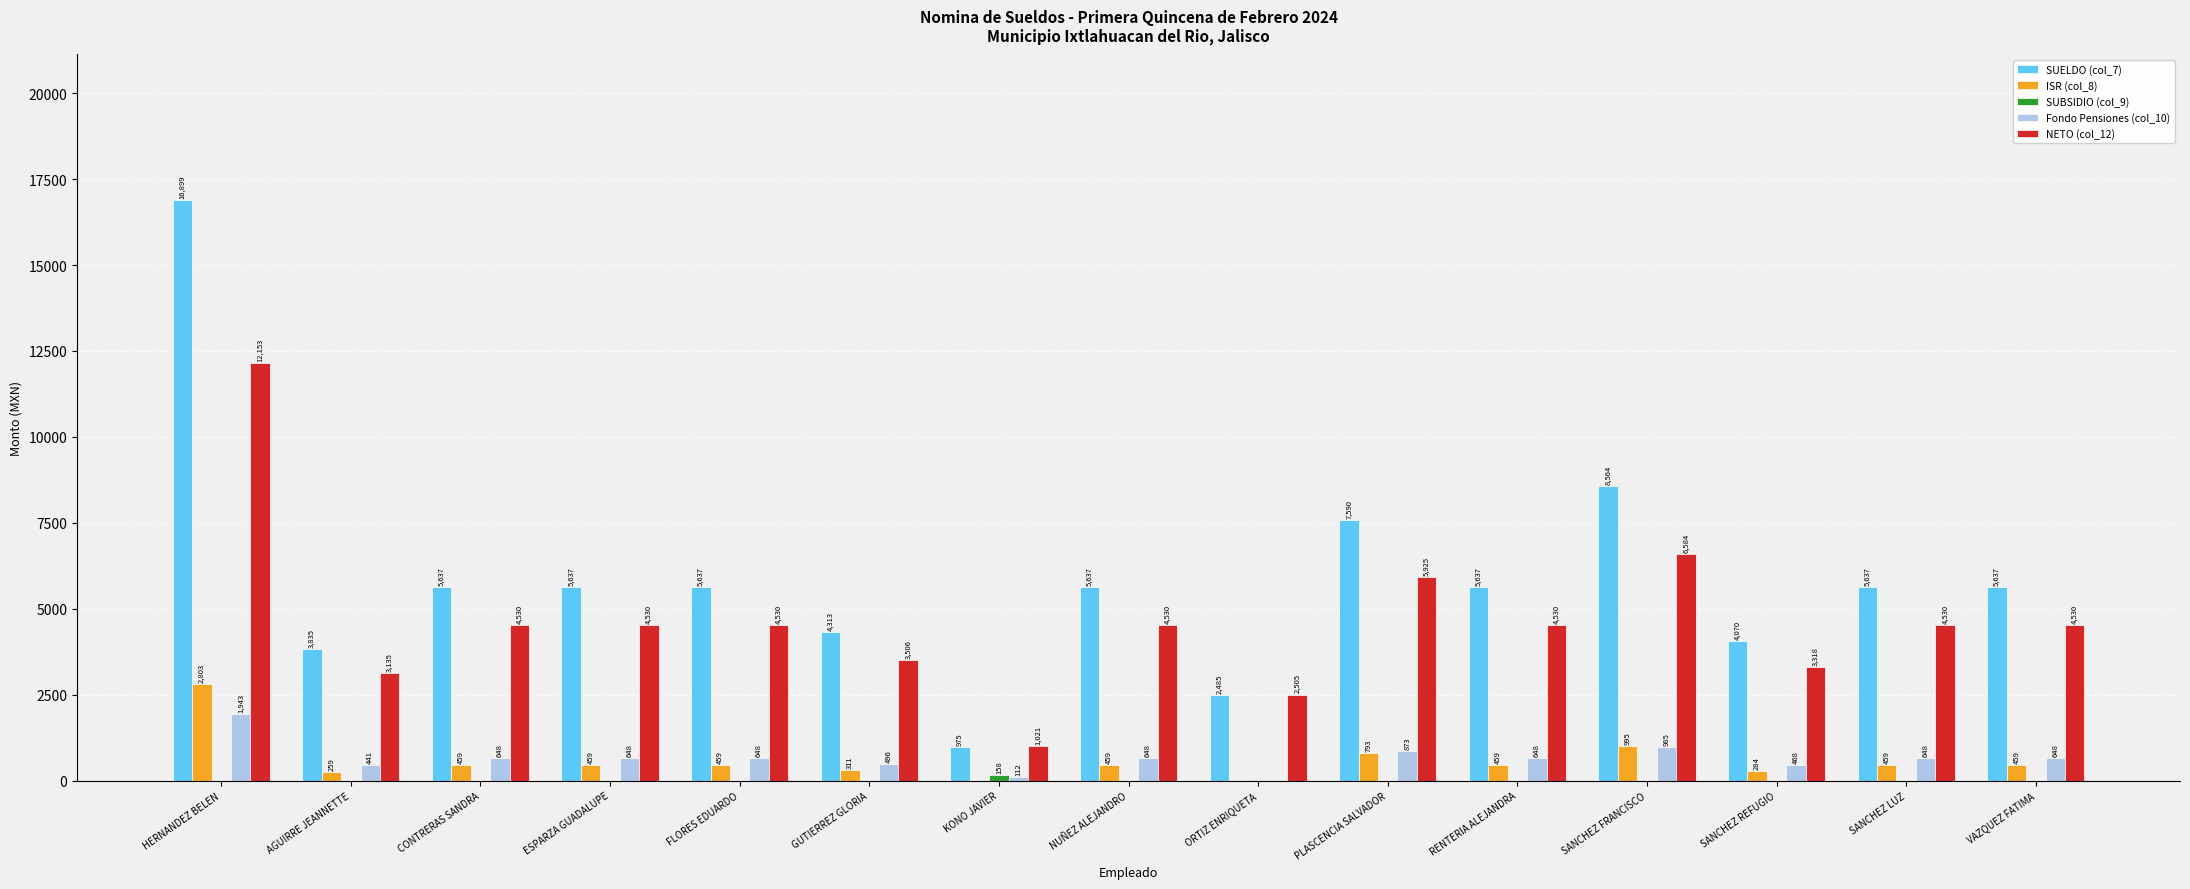

Which category has the highest value across all series?

HERNANDEZ BELEN